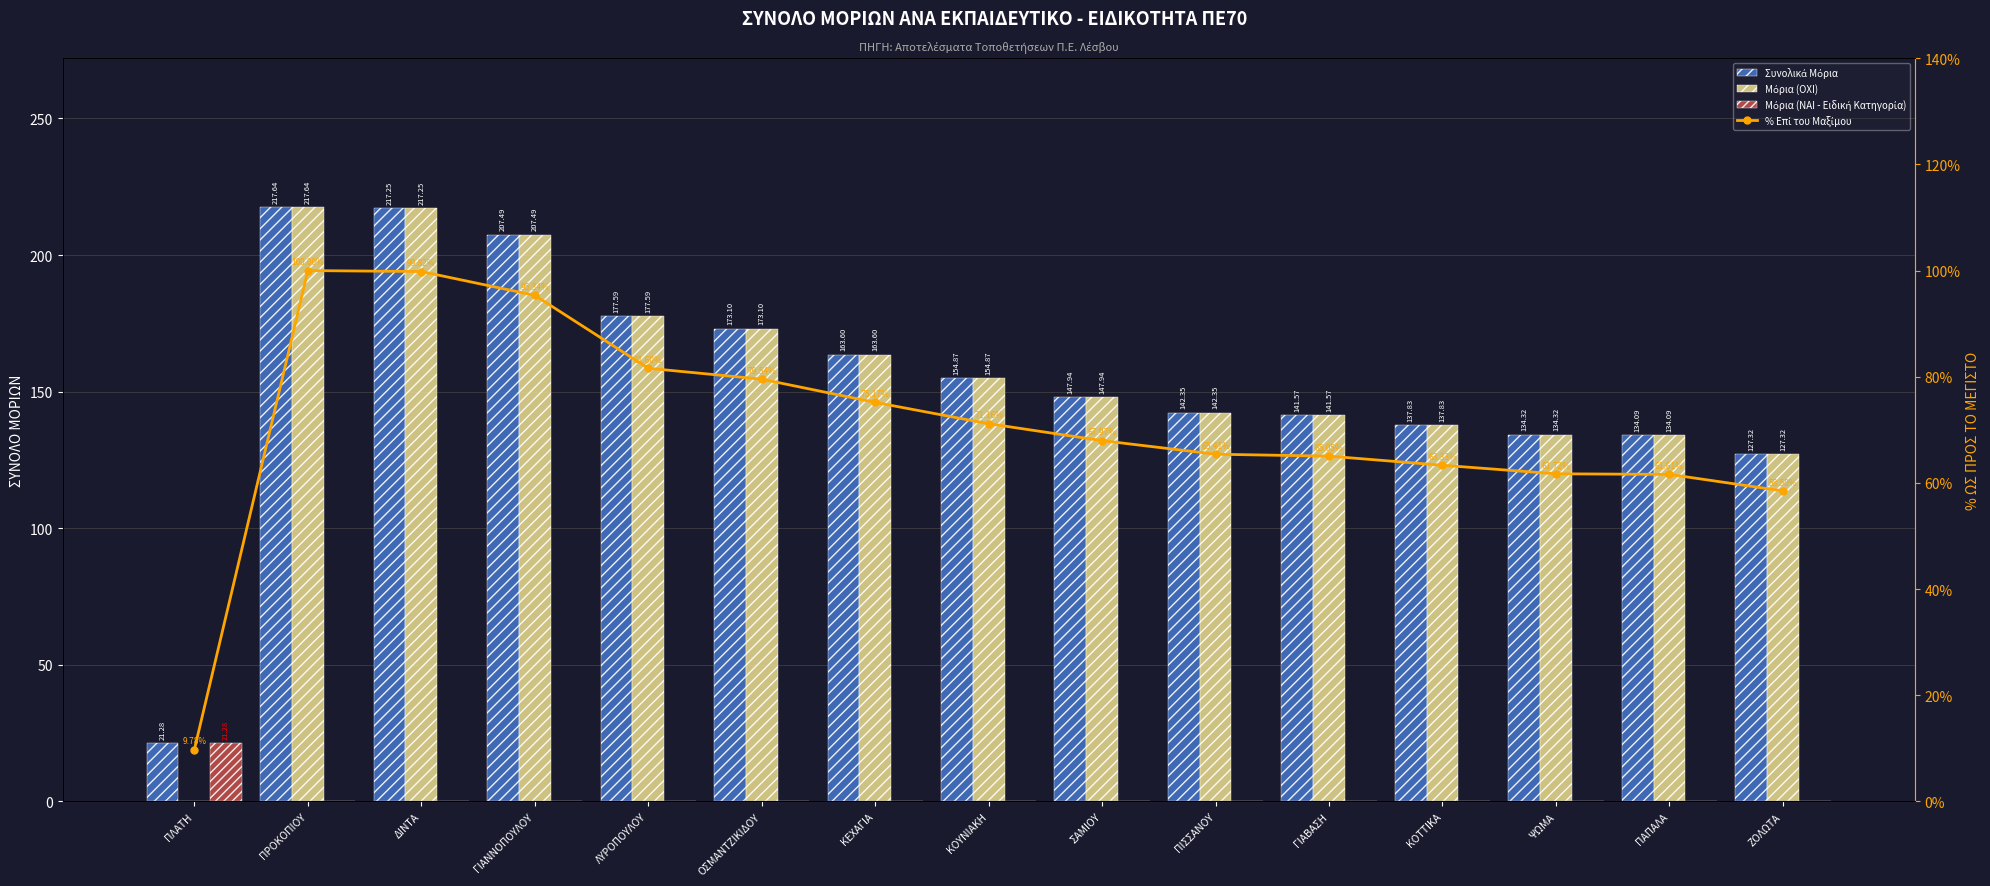

What is the label of the 3rd bar from the left?

ΔΙΝΤΑ